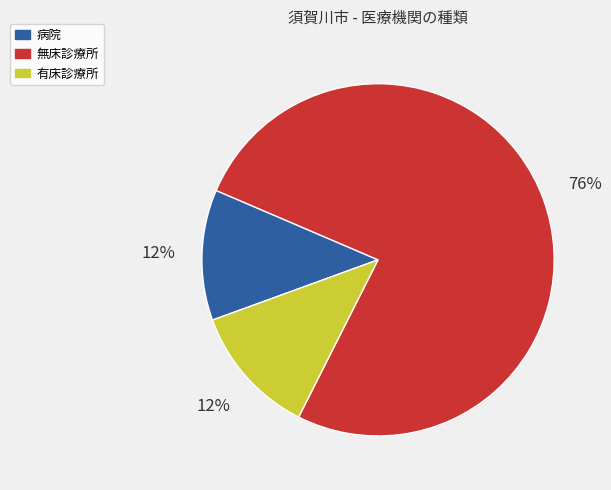

Is 無床診療所 the majority of the pie?

Yes